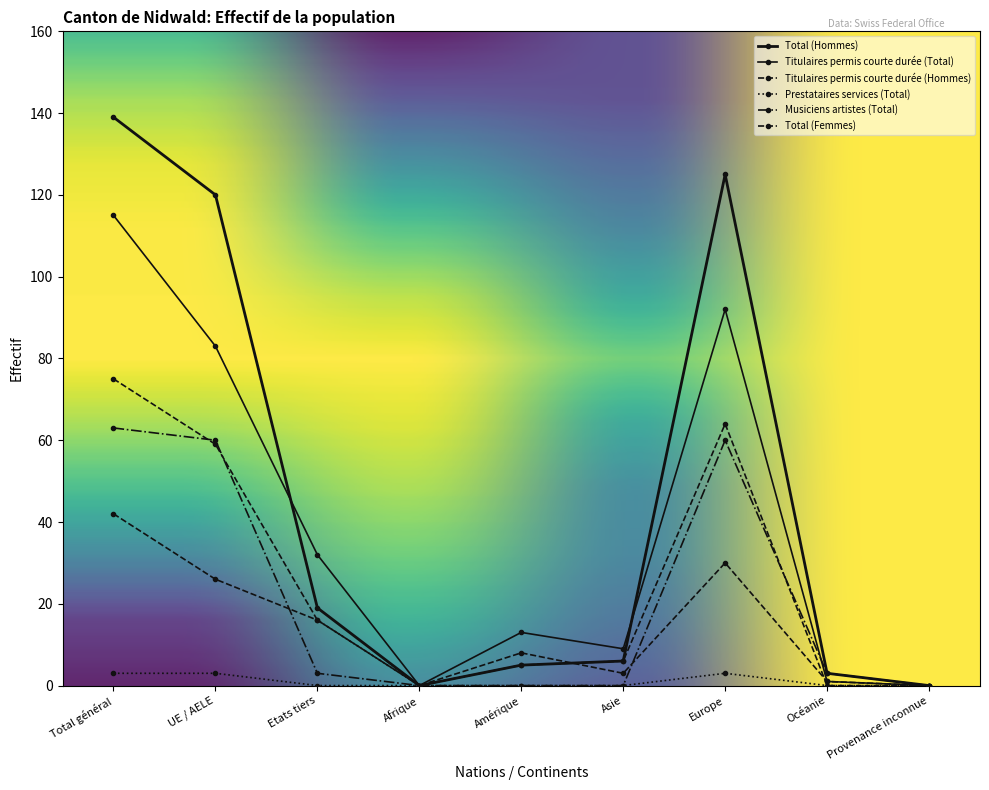

What is the difference between the second highest and second lowest values in the Musiciens artistes (Total) series?

60